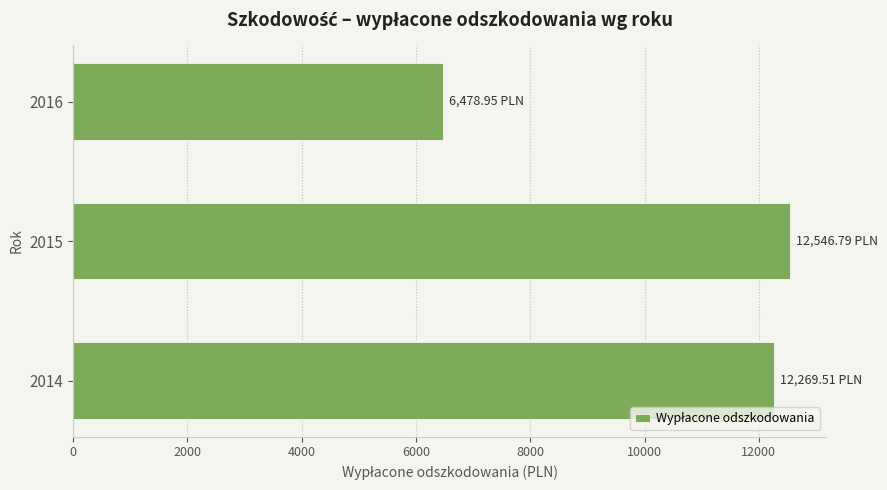

What is the difference between the maximum and minimum values?

6067.8